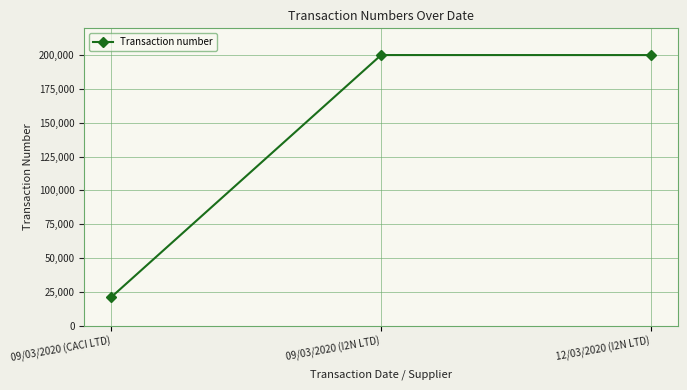

Where is the data nearest to the value 110673?

12/03/2020 (I2N LTD)